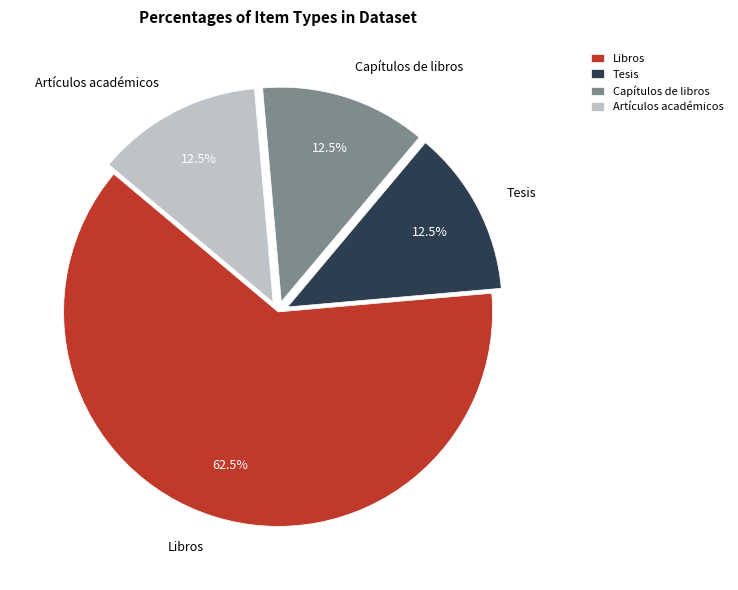

What is the ratio of the value at Artículos académicos to the value at Tesis?

1.0